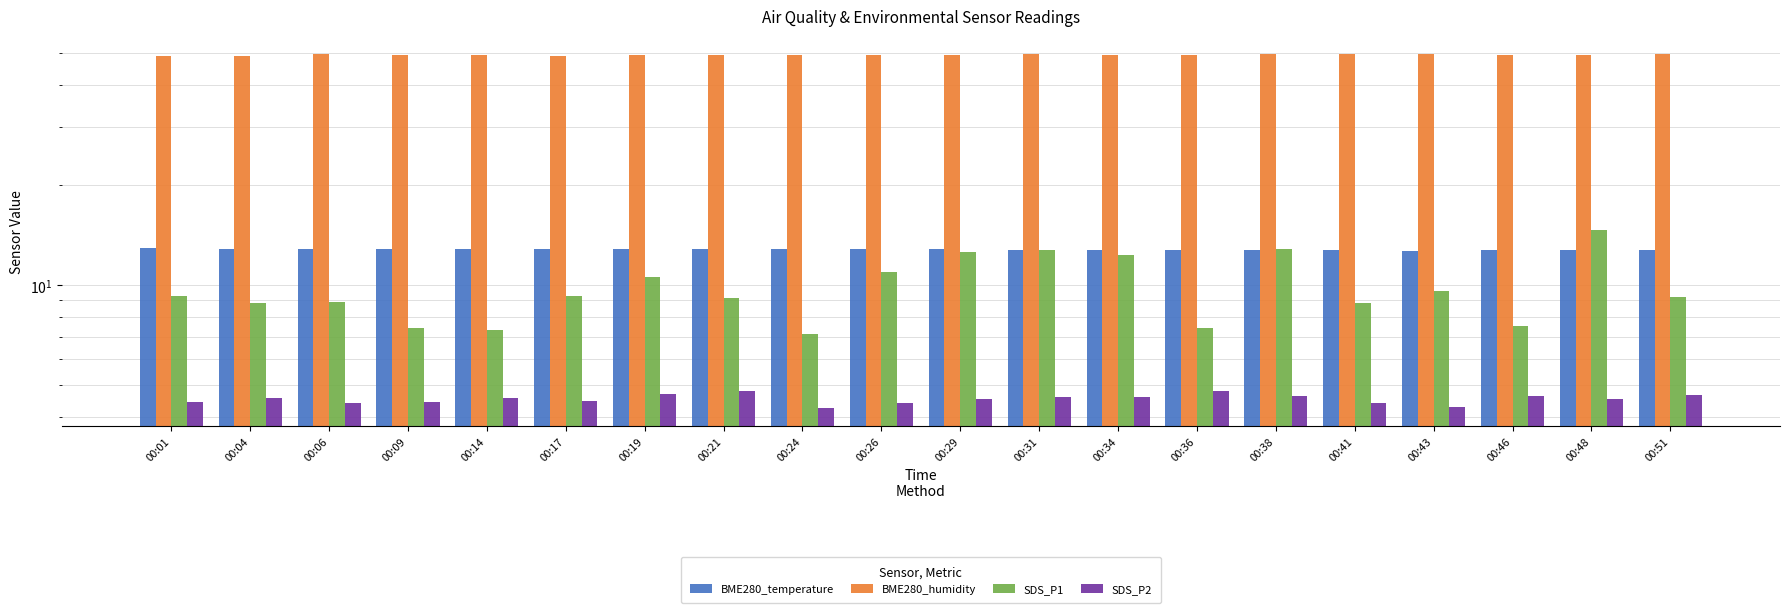

Which category has the highest value across all series?

00:06